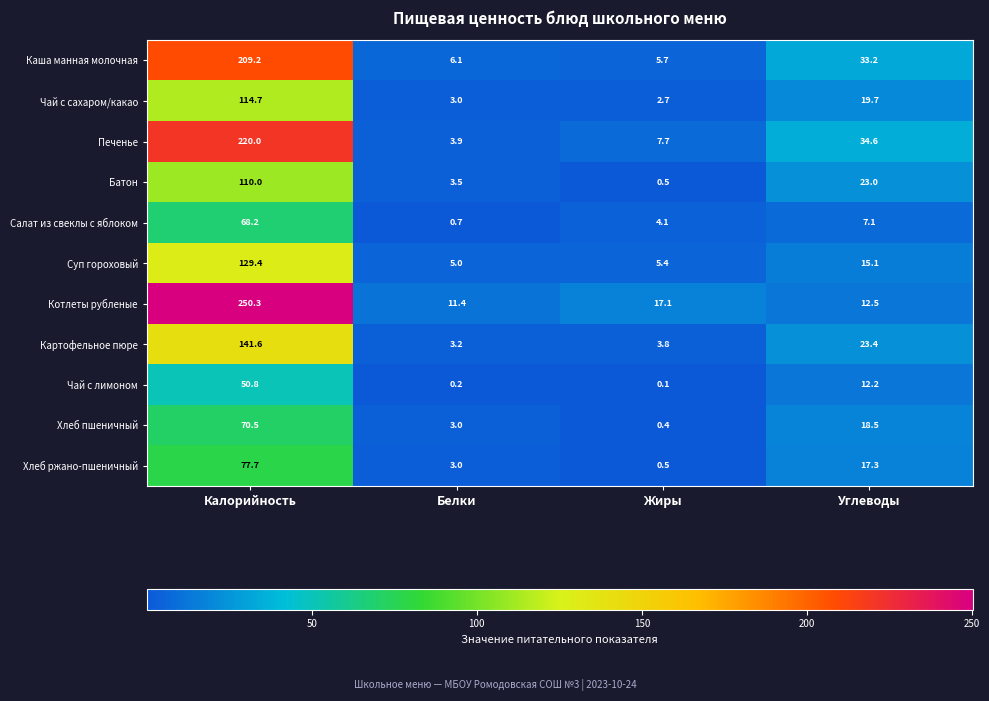

Which series has the largest range (max minus min)?

Котлеты рубленые